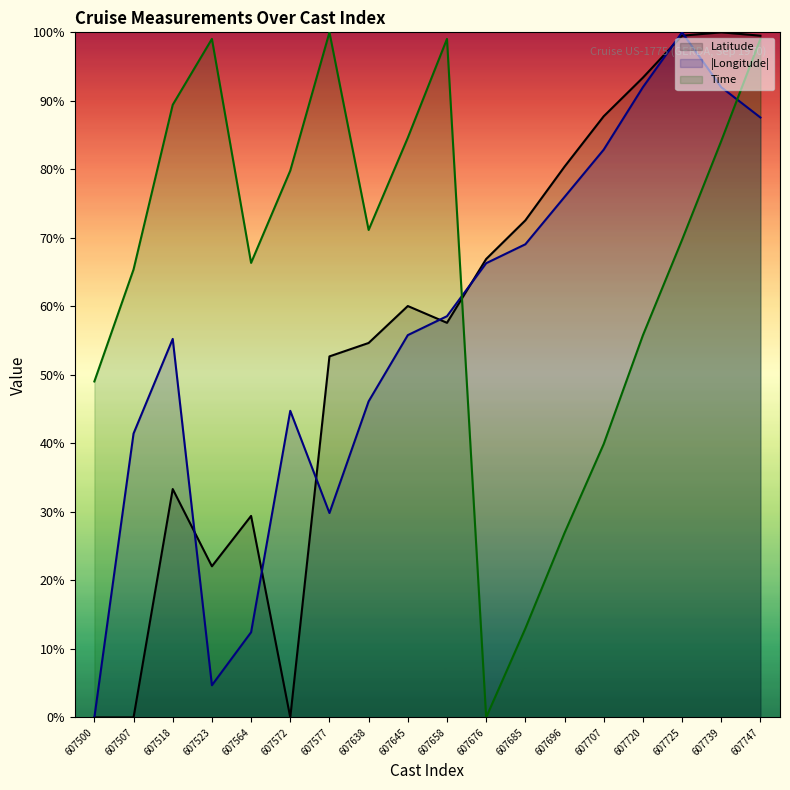

The value of Latitude at 607725 is 99.5. True or false?

True